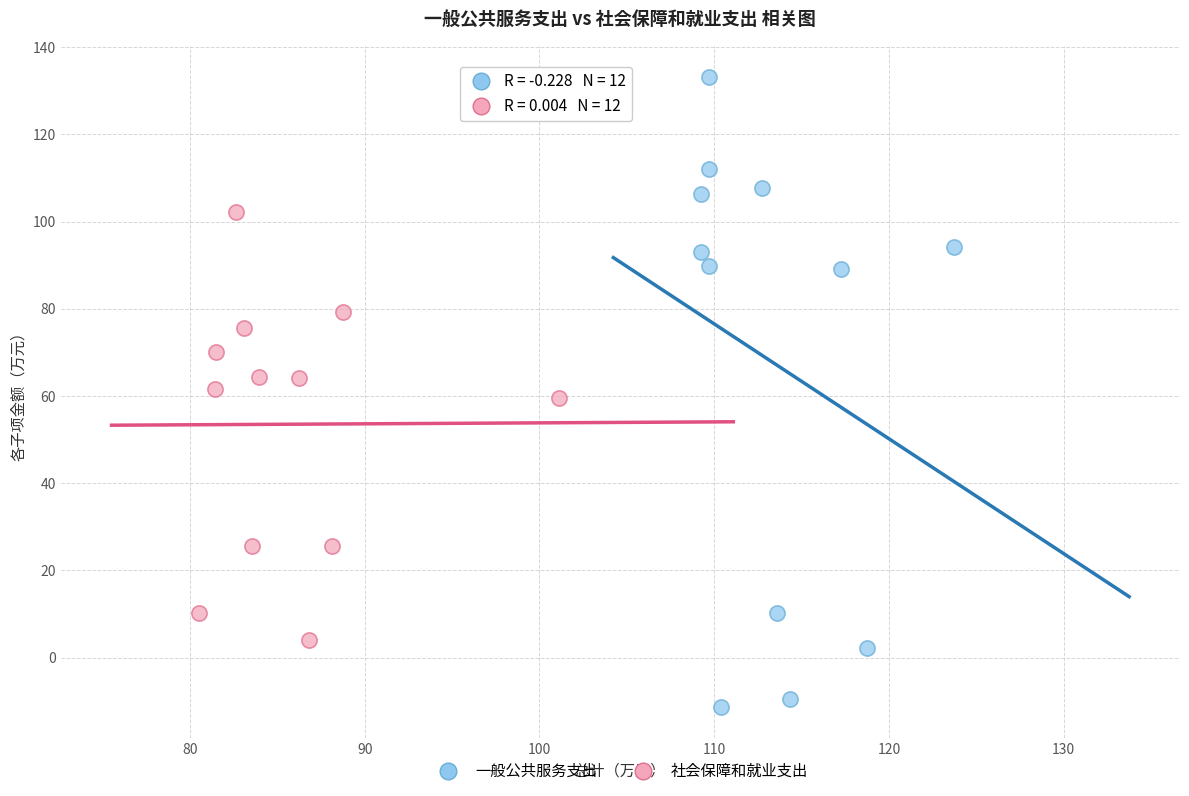

Which series has the widest spread of Y values?

一般公共服务支出